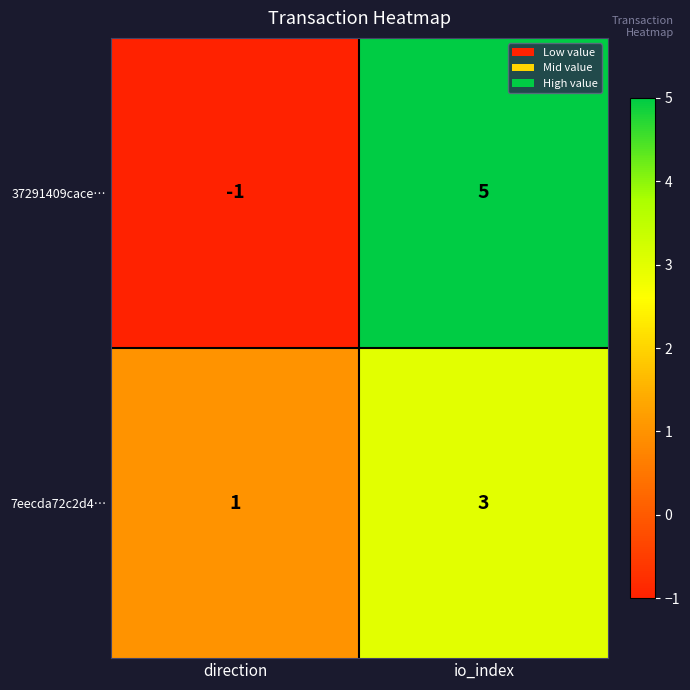

Read the 37291409cace… value at io_index.

5